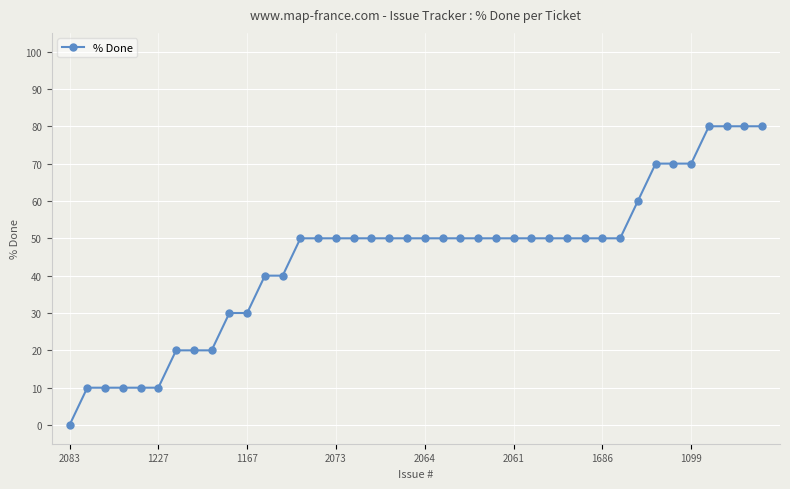

What is the value of the 17th point from the left?

50